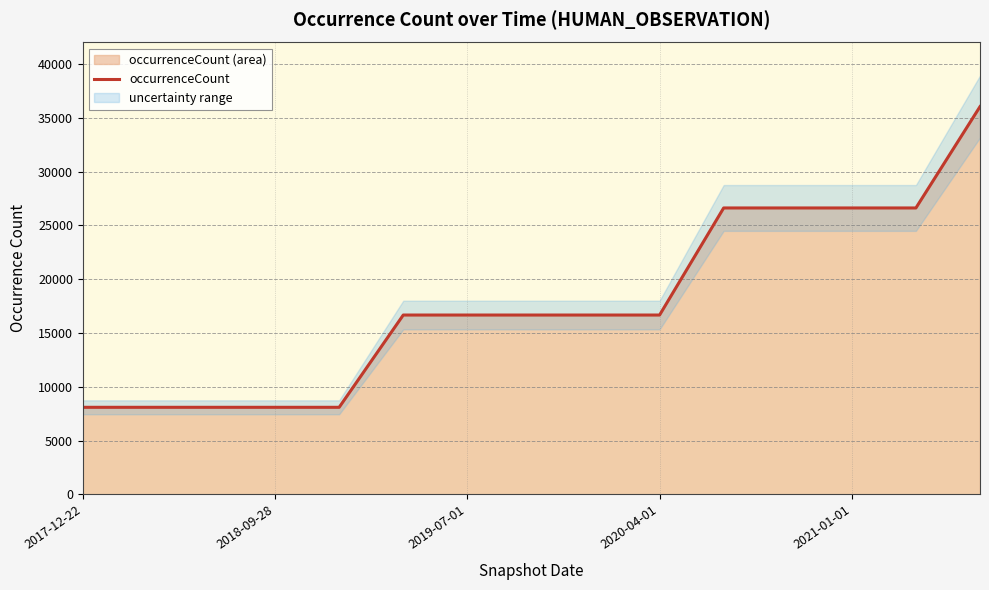

What is the label of the 11th point from the right?

2021-01-01